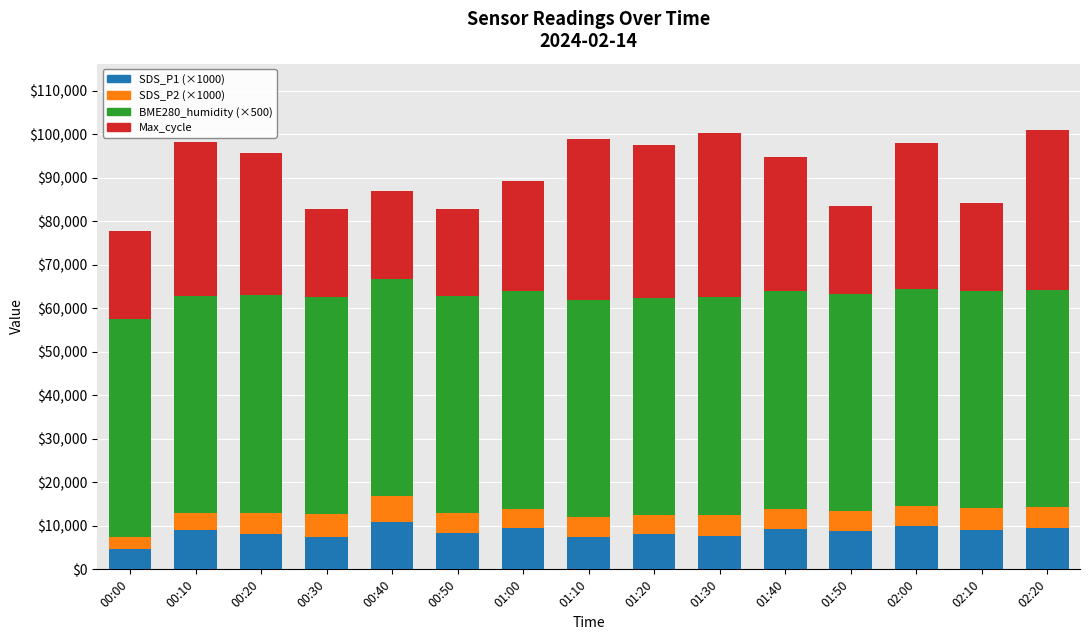

What is the total value across all series at 00:50?

82900